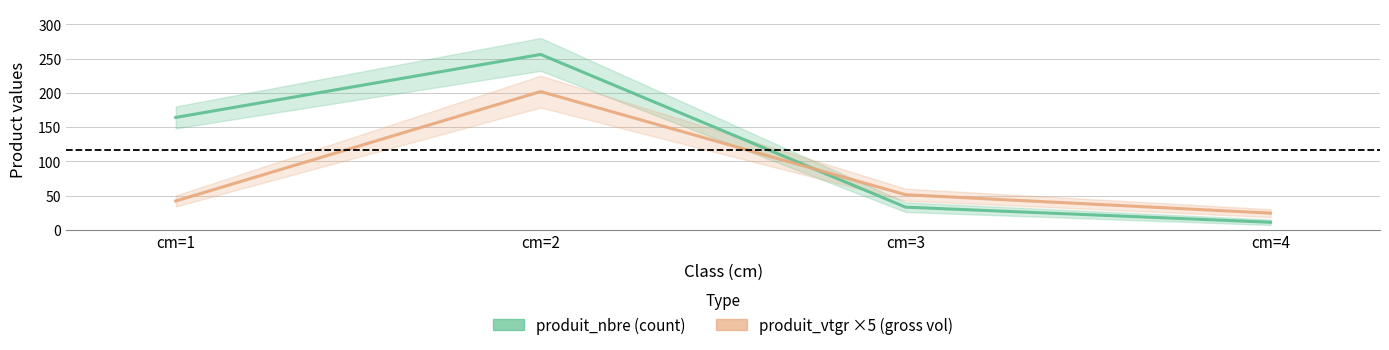

Which category has the lowest value in the produit_vtgr series?

cm=4